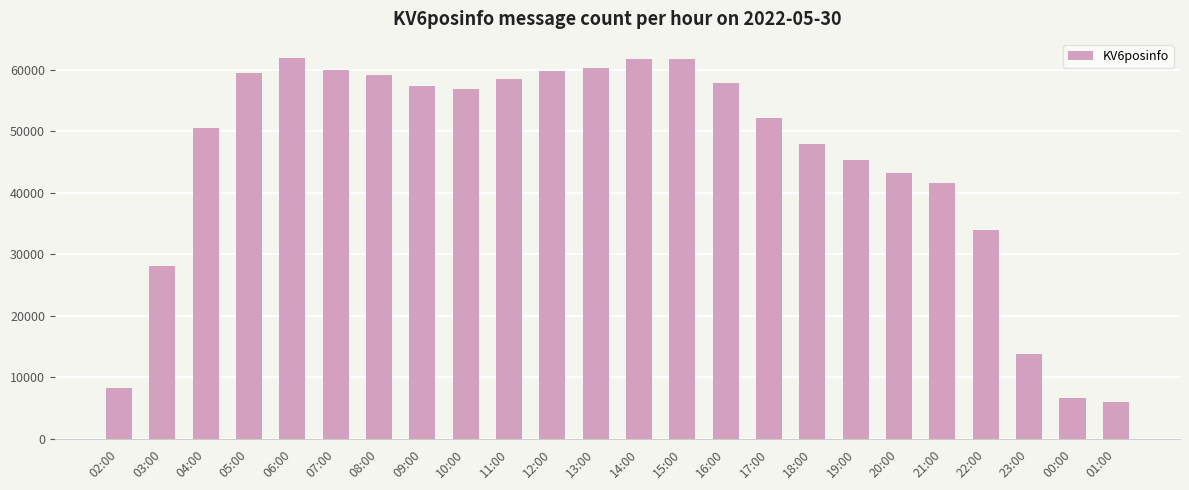

What is the change in value from 12:00 to 01:00?

-53718